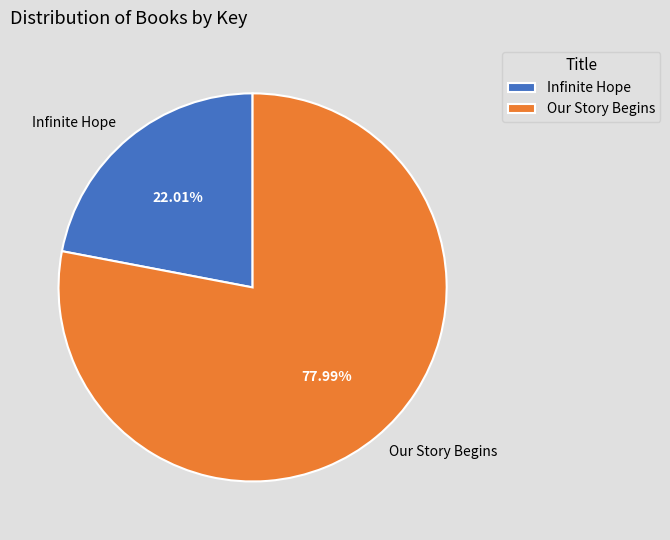

What percentage do Our Story Begins and Infinite Hope together represent?

100.0%